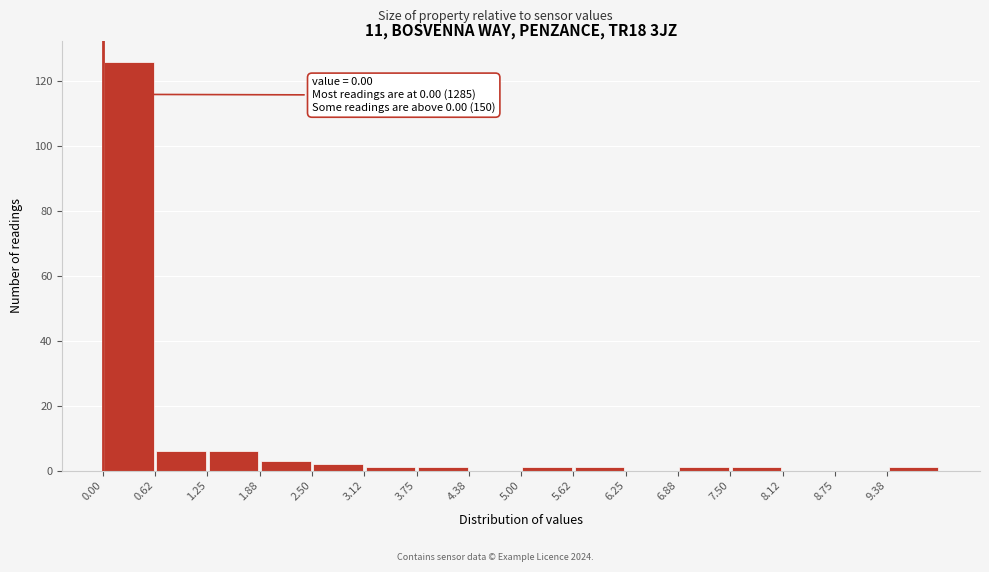

Which range on the x-axis has the tallest bar?

0.0 to 0.6